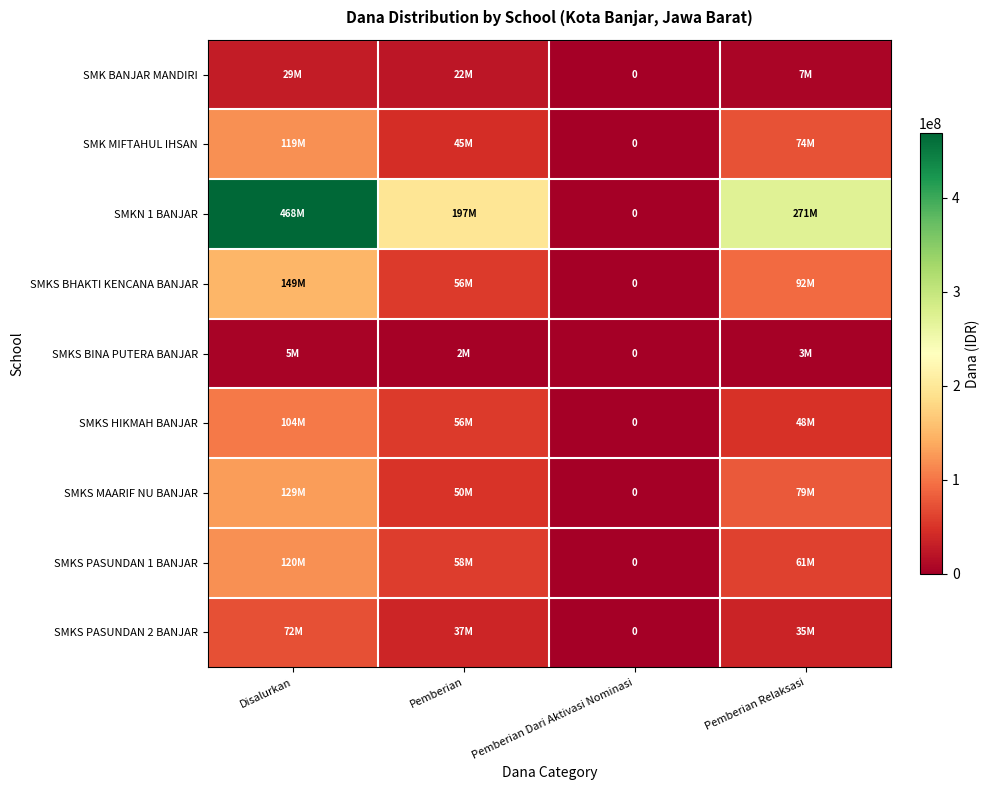

Between Pemberian and Pemberian Relaksasi, which series saw the biggest shift?

SMKN 1 BANJAR